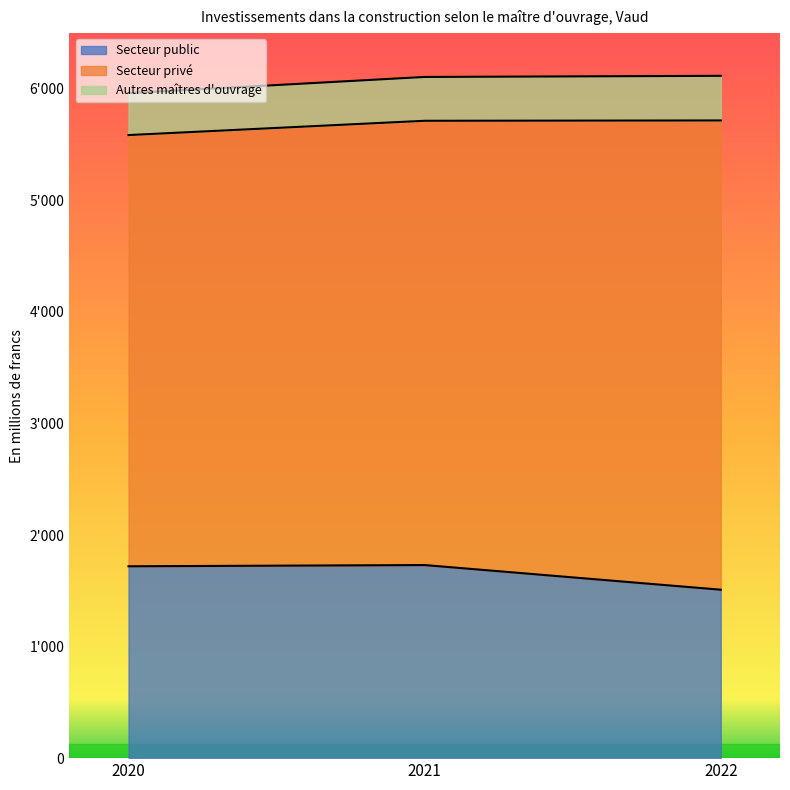

Reading right to left, extract all data points from this chart.

Secteur public: 2022=1510	2021=1731	2020=1720
Secteur privé: 2022=4207	2021=3983	2020=3866
Autres maîtres d'ouvrage: 2022=400	2021=393	2020=376